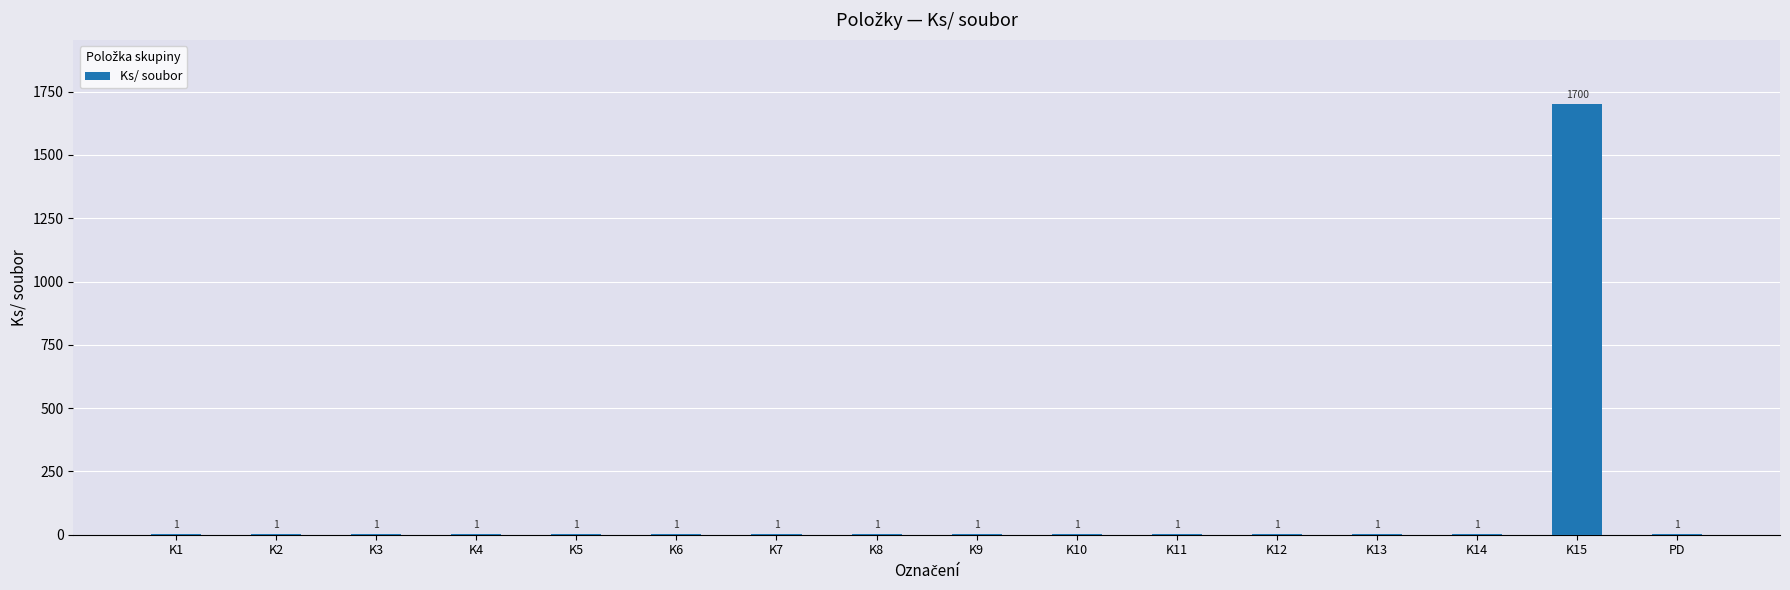

Which has a higher value, K7 or K15?

K15